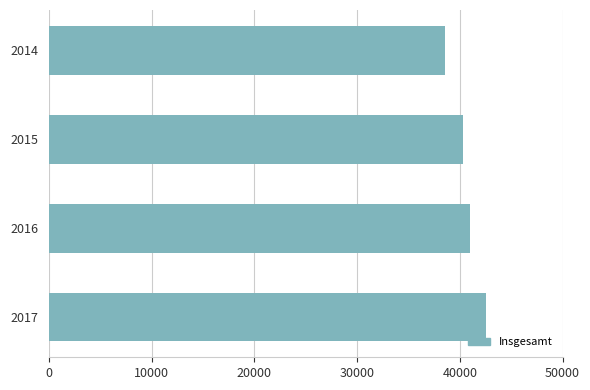

What is the change in value from 2016 to 2014?

-2455